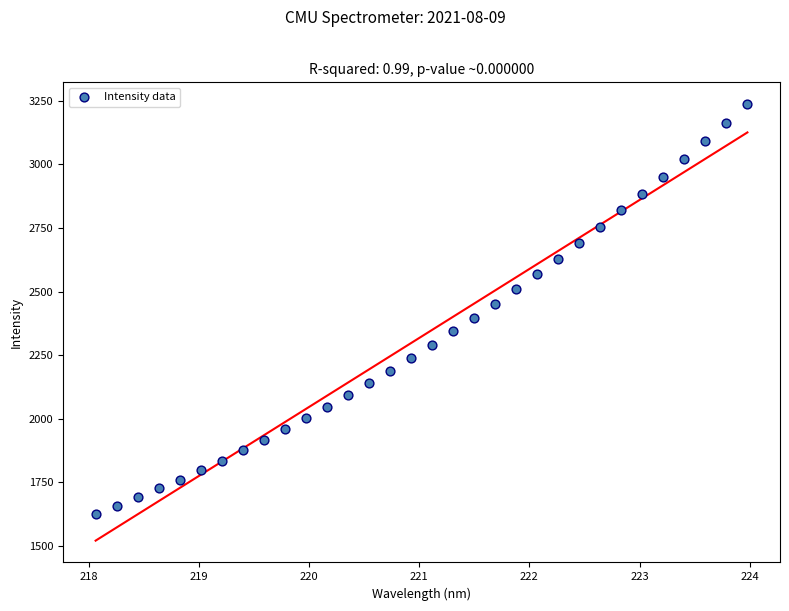

What is the range of Y values (max minus min)?

1610.6